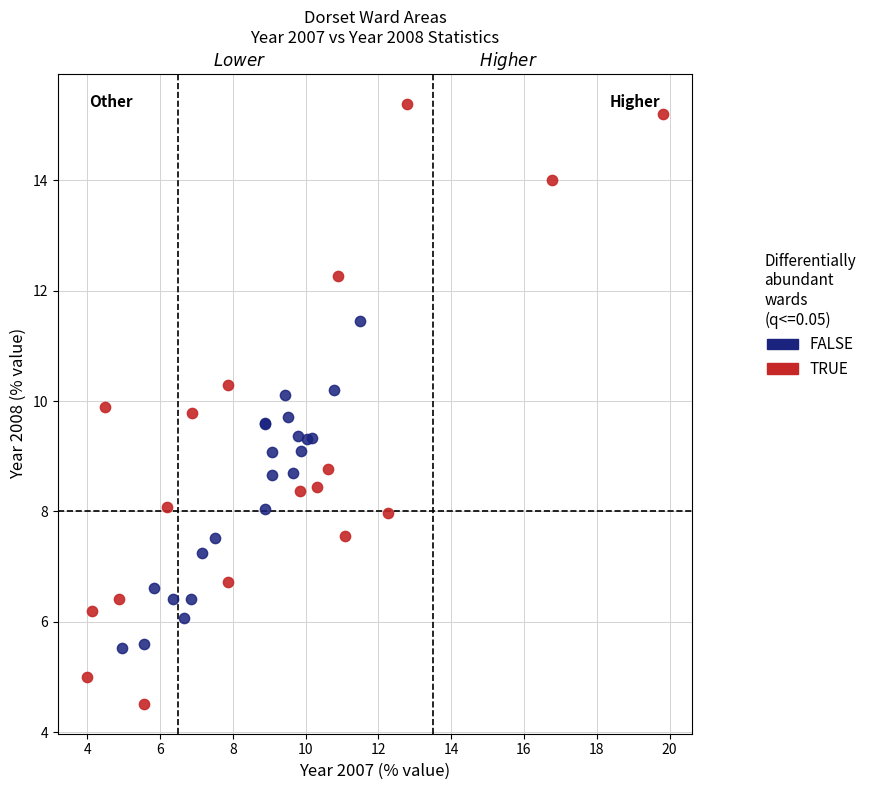

Which series contains the highest Y value?

TRUE